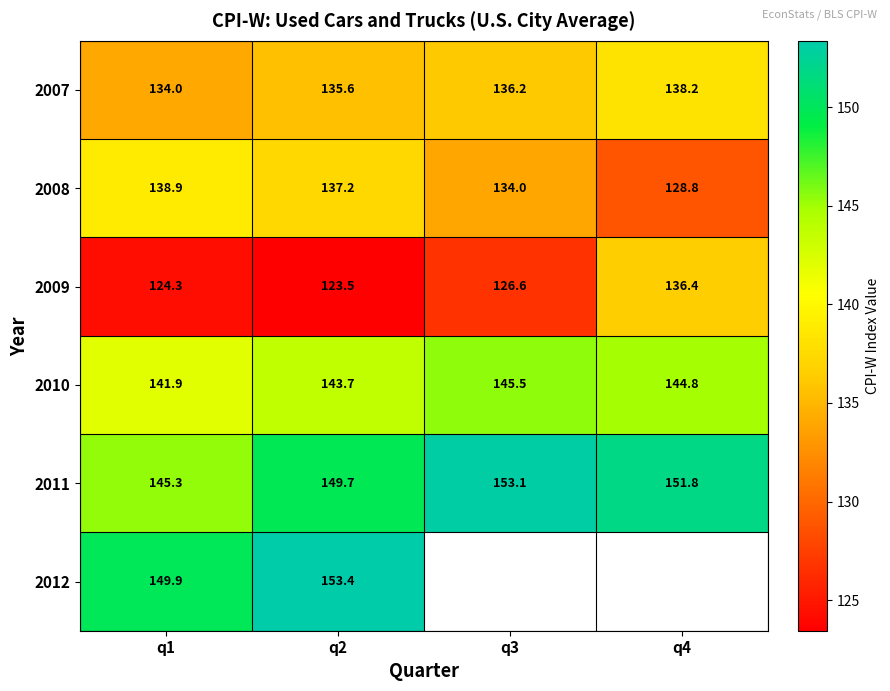

Is it true that 2009 equals 124.3 at q1?

True